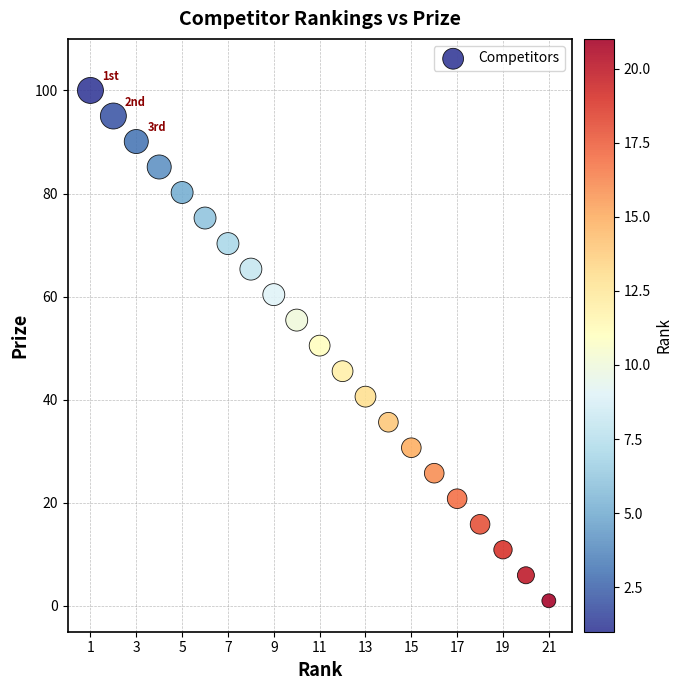

What is the range of X values (max minus min)?

20.0